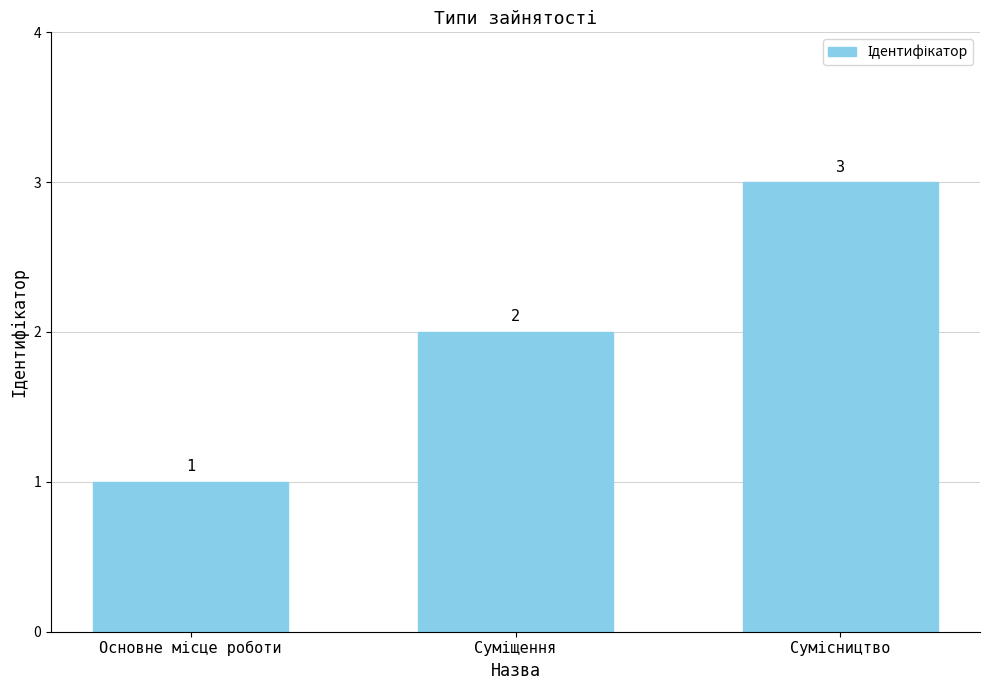

Count the values in the range 1 to 3.

3